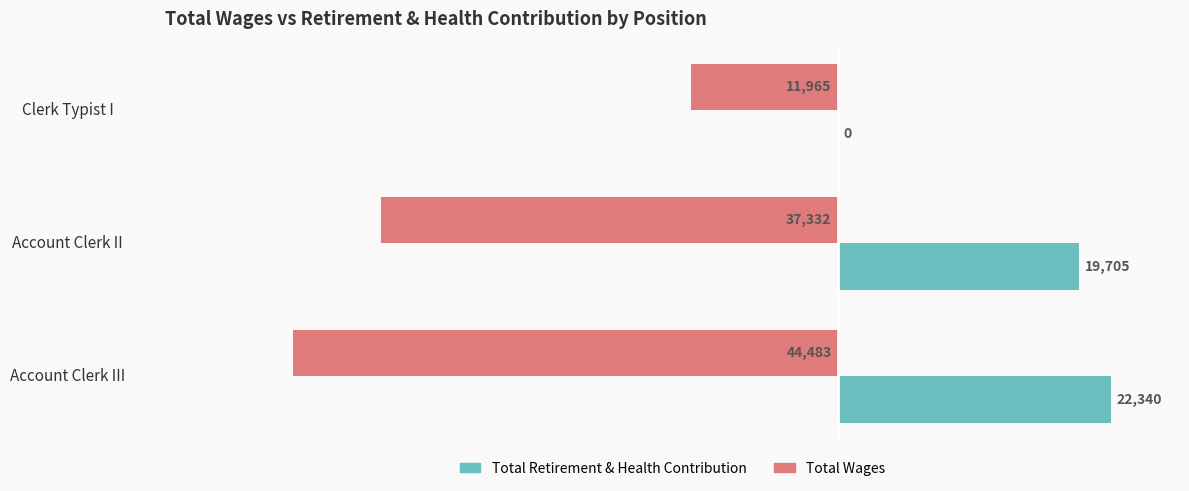

What is the total value across all series at Account Clerk III?

-22143